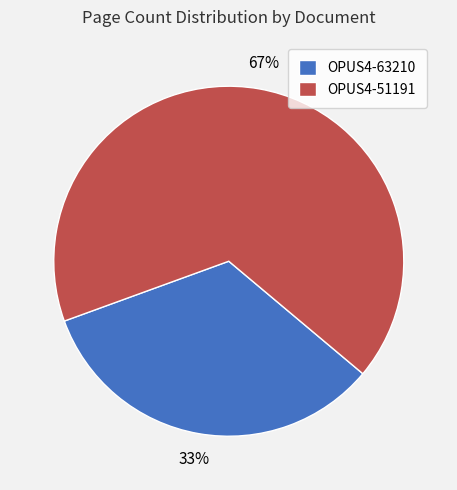

Which has a higher value, OPUS4-63210 or OPUS4-51191?

OPUS4-51191